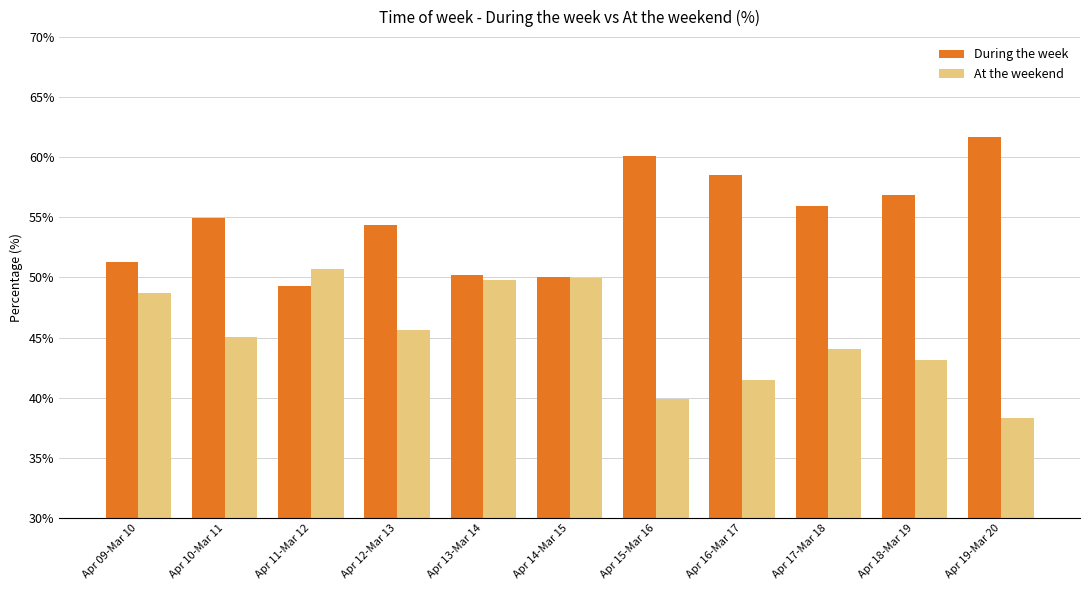

Rank the series by their average value, from highest to lowest.

During the week, At the weekend